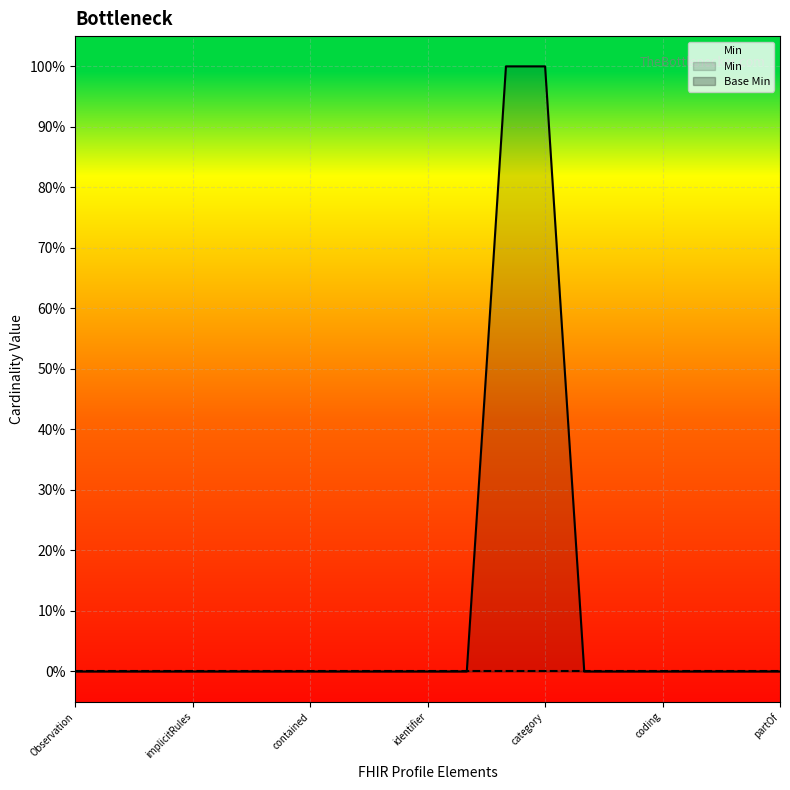

What is the label of the 14th point from the left?

Observation.category:first